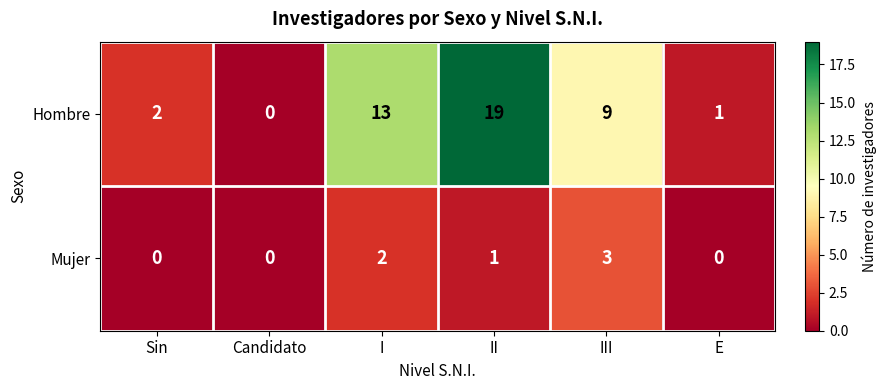

What is the difference between the maximum and minimum values in the Hombre series?

19